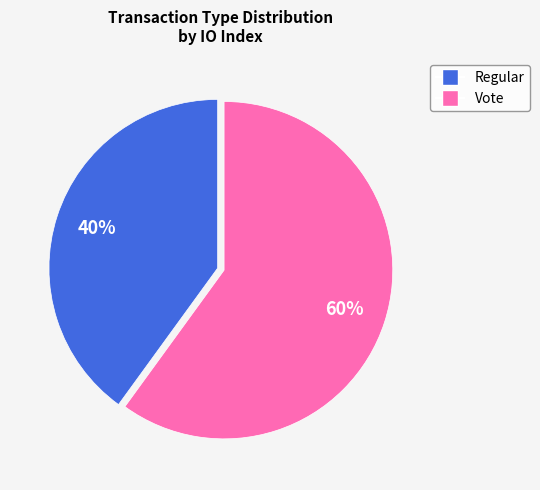

Do Vote and Regular together represent more than half of the pie?

Yes